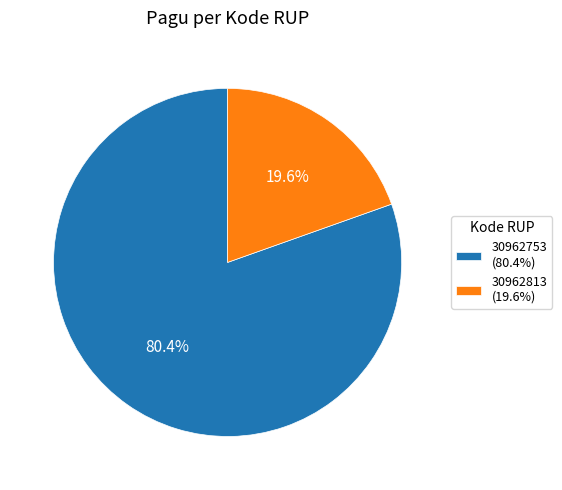

How many slices are in this pie chart?

2